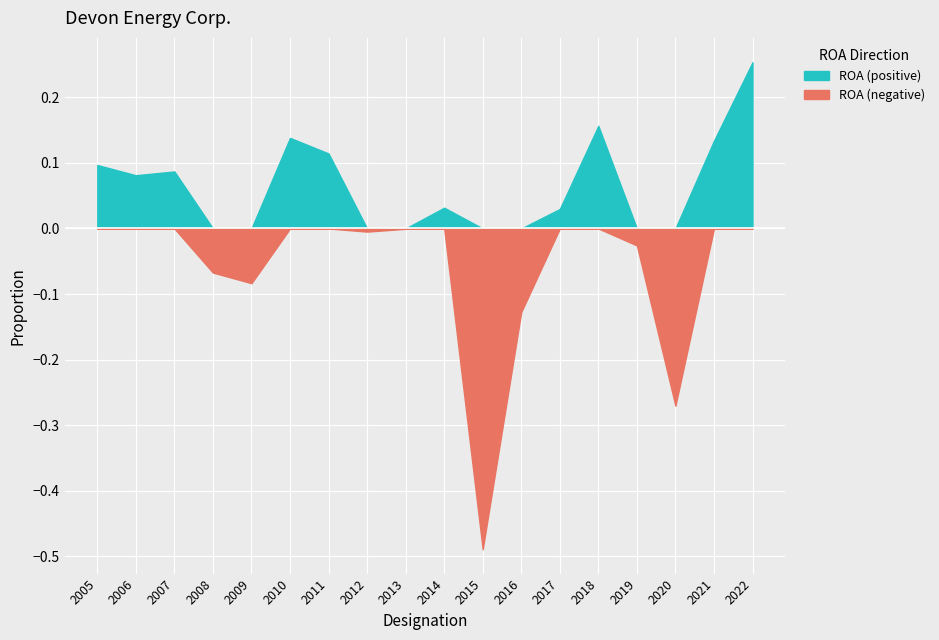

True or false: Total assets and Net earnings intersect in this chart.

False